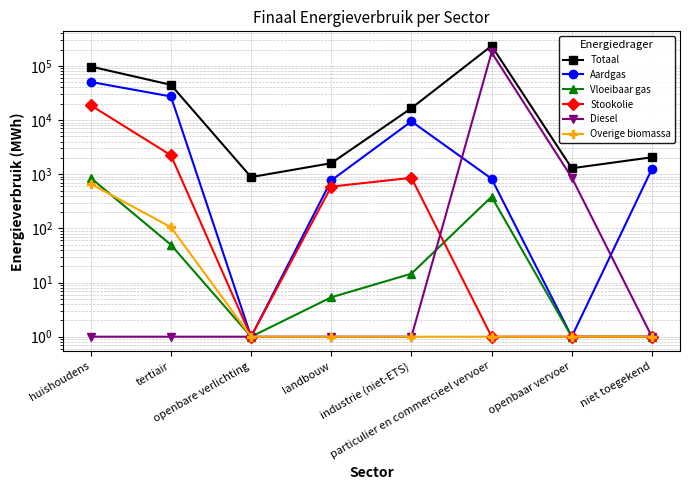

What is the label of the 4th point from the left?

landbouw